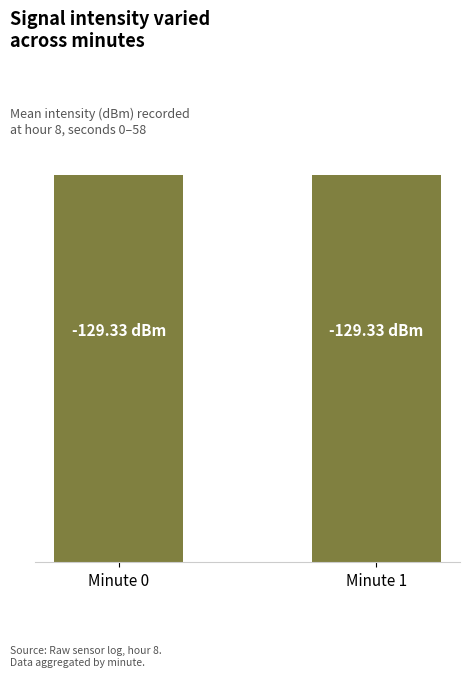

Where is the data nearest to the value -129?

Minute 0